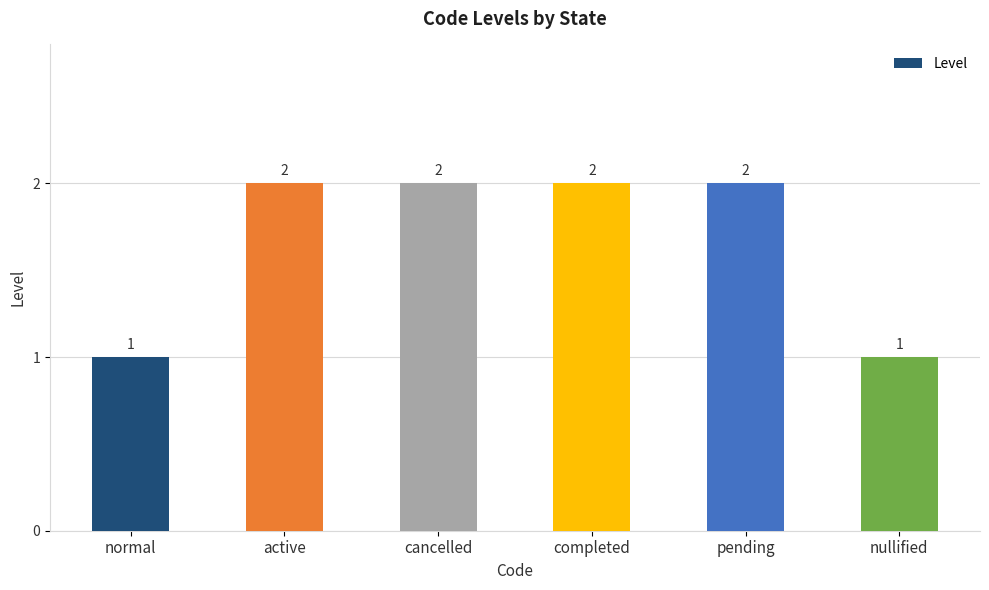

What is the sum of all values?

10